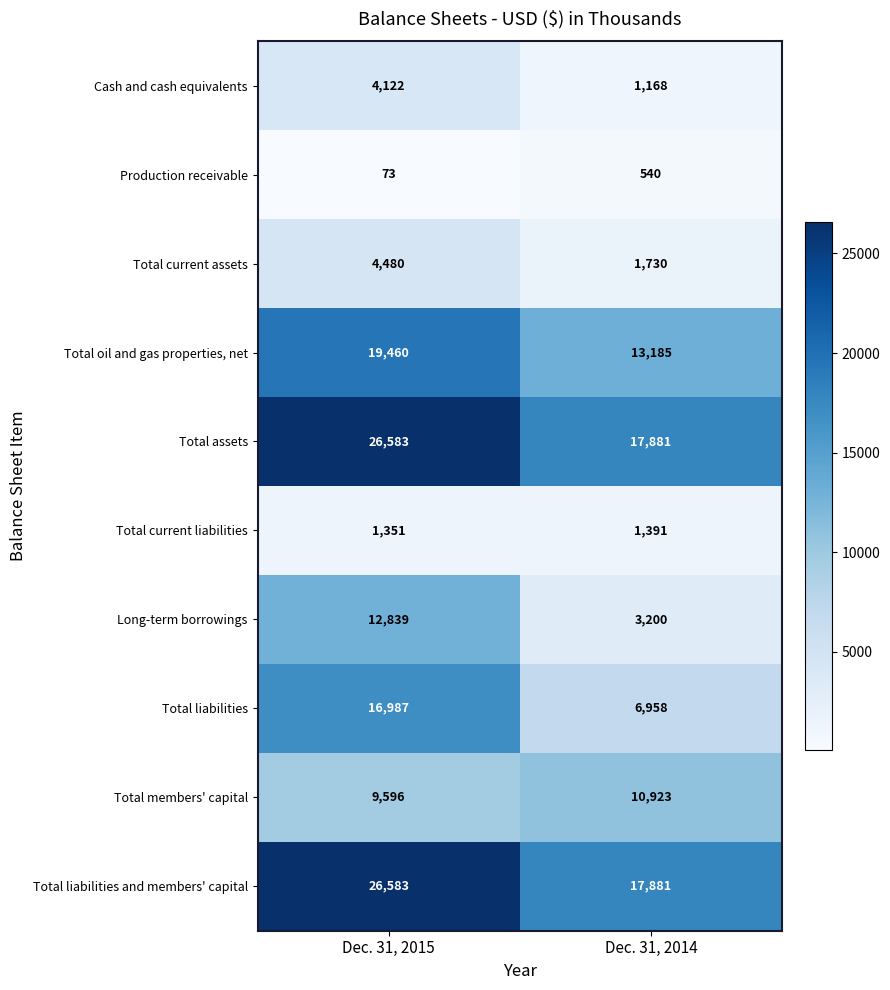

What is the maximum value for Total members' capital?

10923